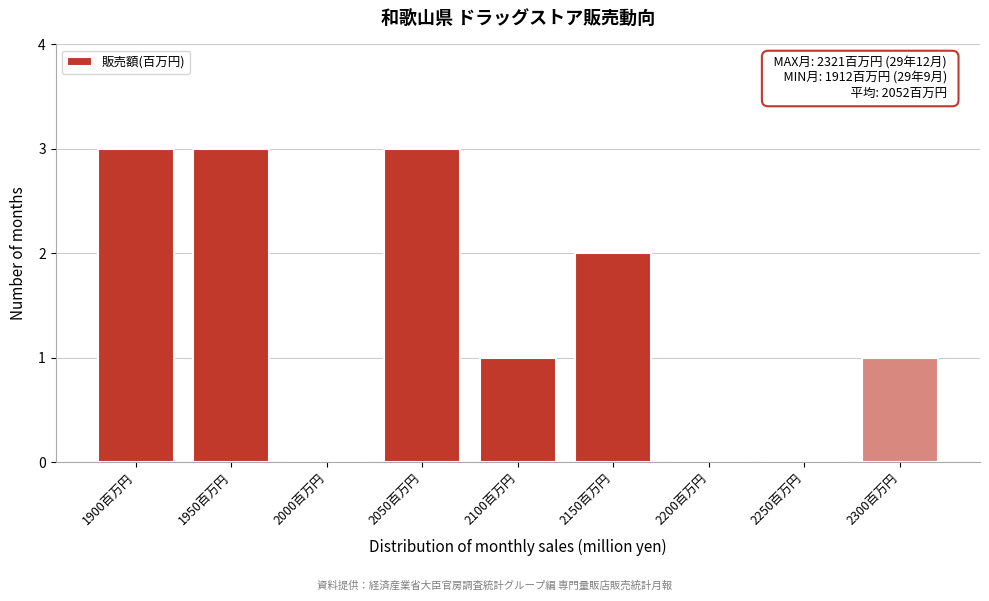

Reading left to right, what are all the values shown in this chart?

1900百万円=3	1950百万円=3	2000百万円=0	2050百万円=3	2100百万円=1	2150百万円=2	2200百万円=0	2250百万円=0	2300百万円=1